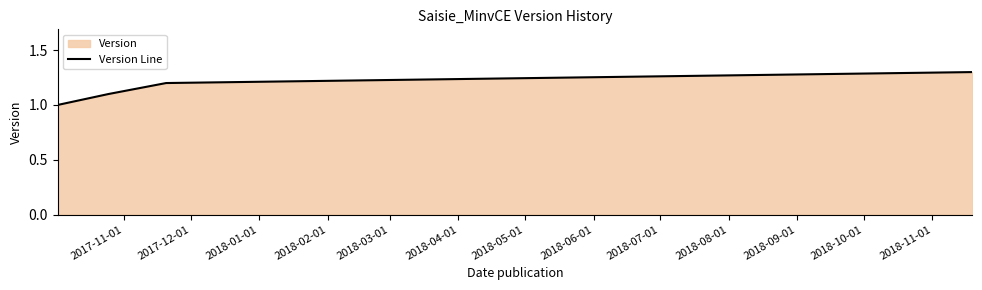

What is the greatest value displayed?

1.3